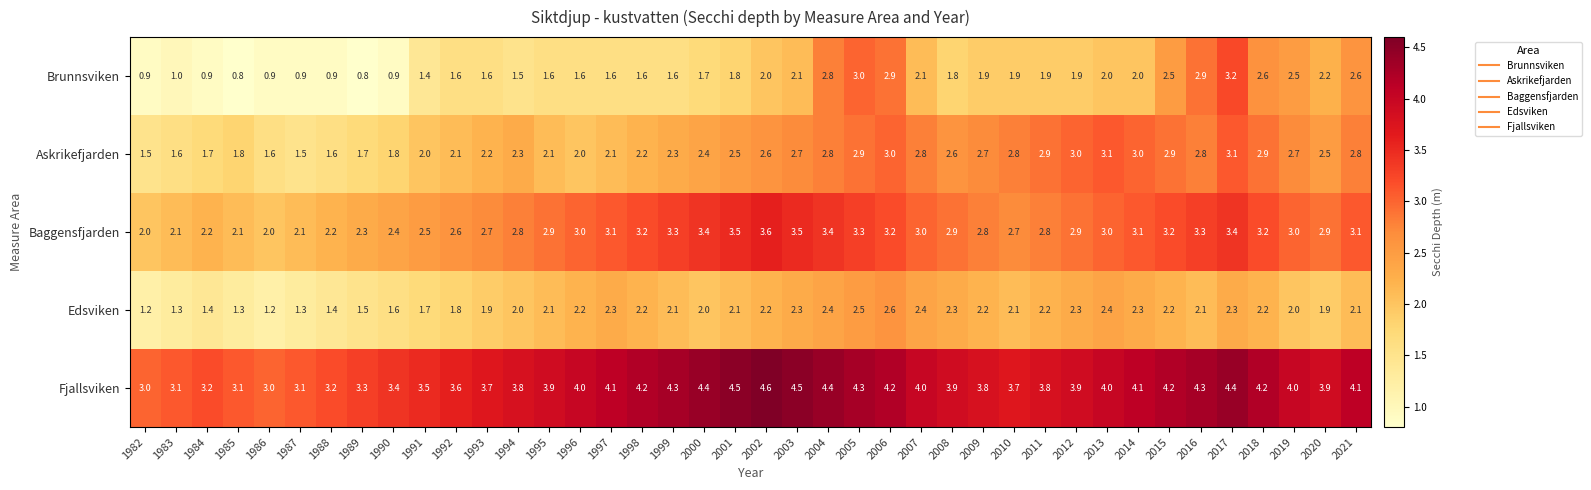

Between 2012 and 2017, which series saw the biggest shift?

Brunnsviken